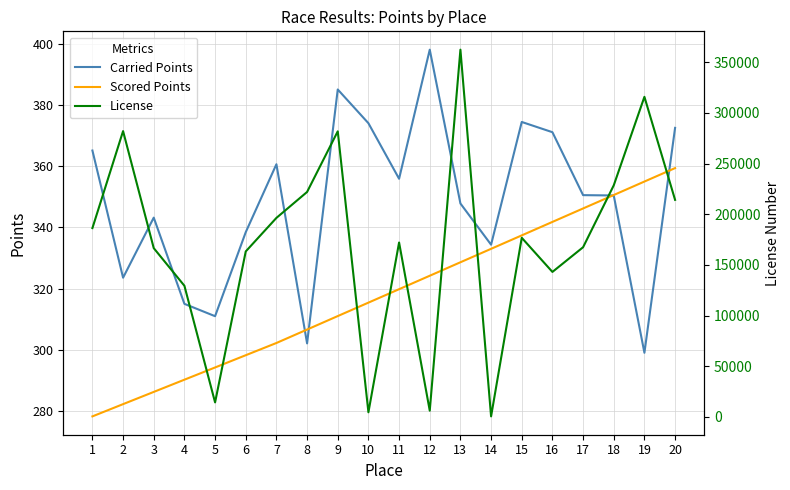

How many series are shown in this chart?

3